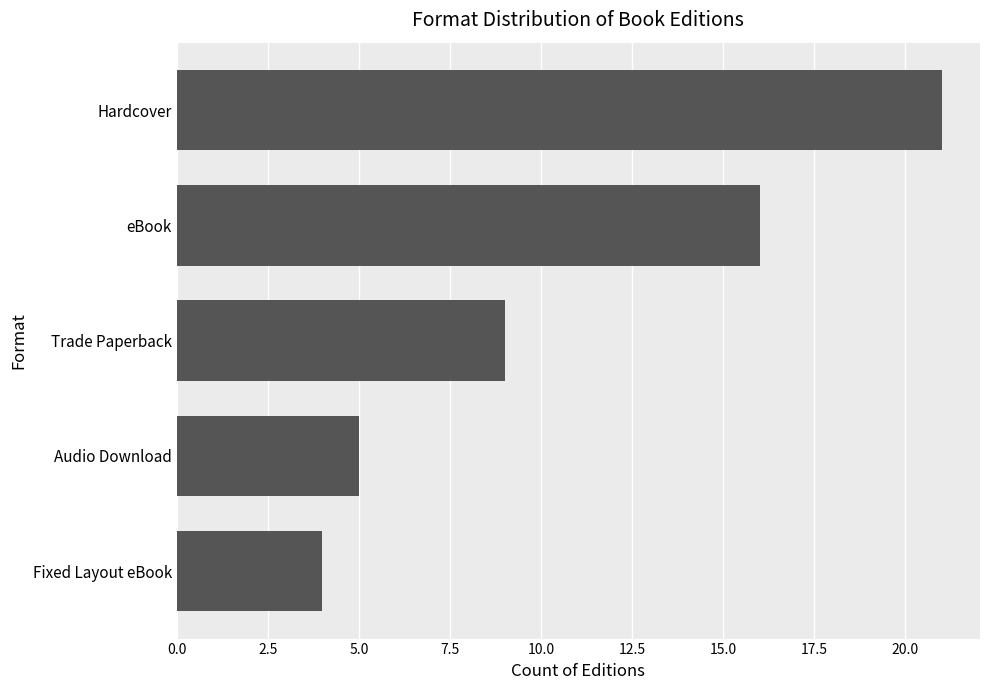

What is the smallest value displayed?

4